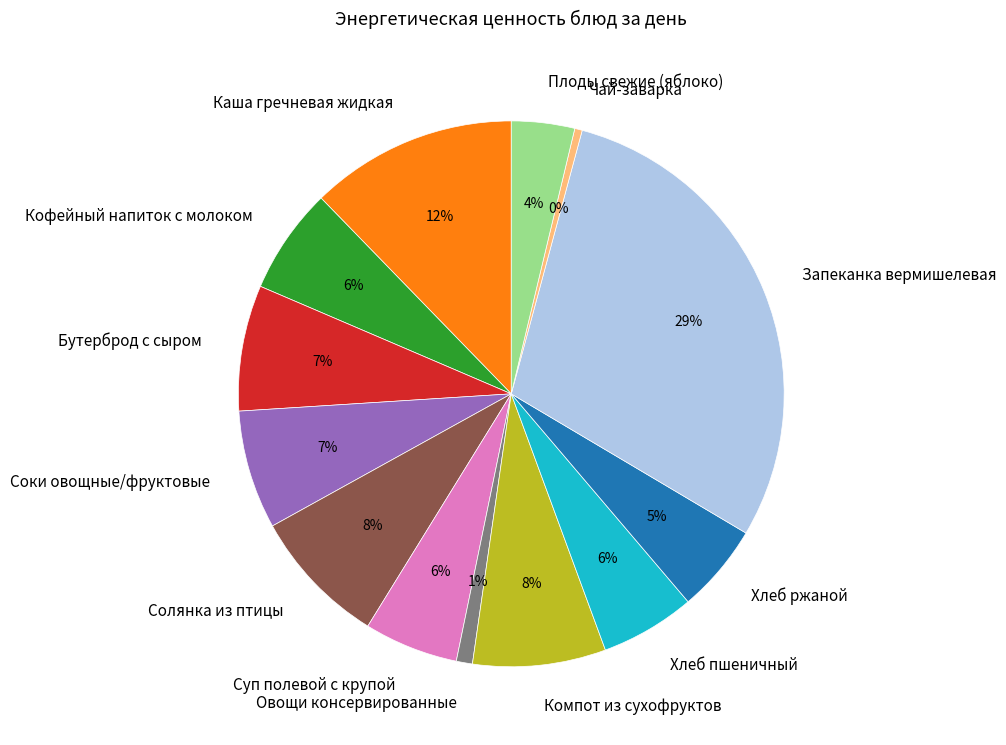

Which slice is the smallest?

Чай-заварка